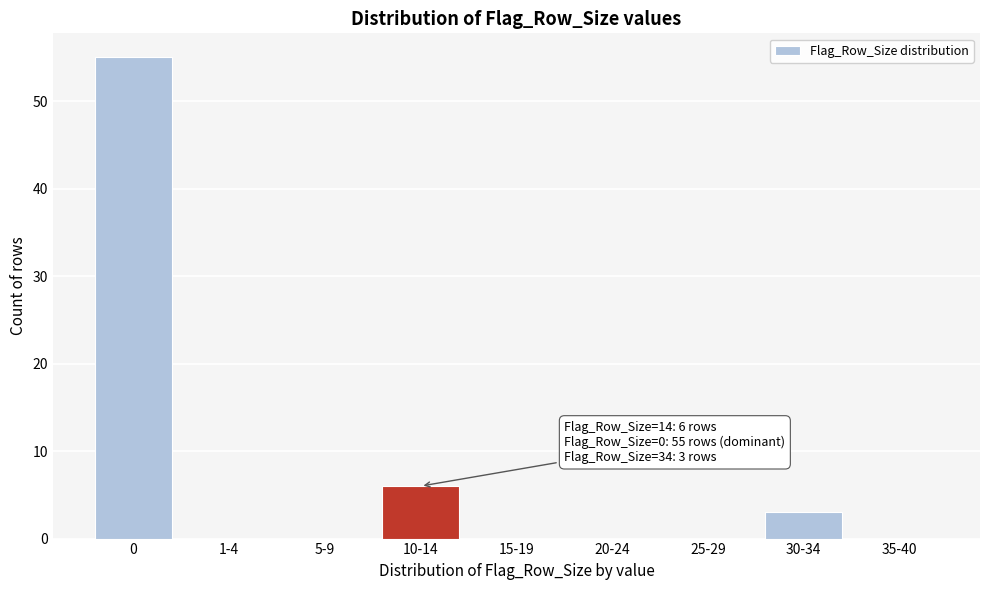

Reading left to right, what are all the values shown in this chart?

0=55	1-4=0	5-9=0	10-14=6	15-19=0	20-24=0	25-29=0	30-34=3	35-40=0